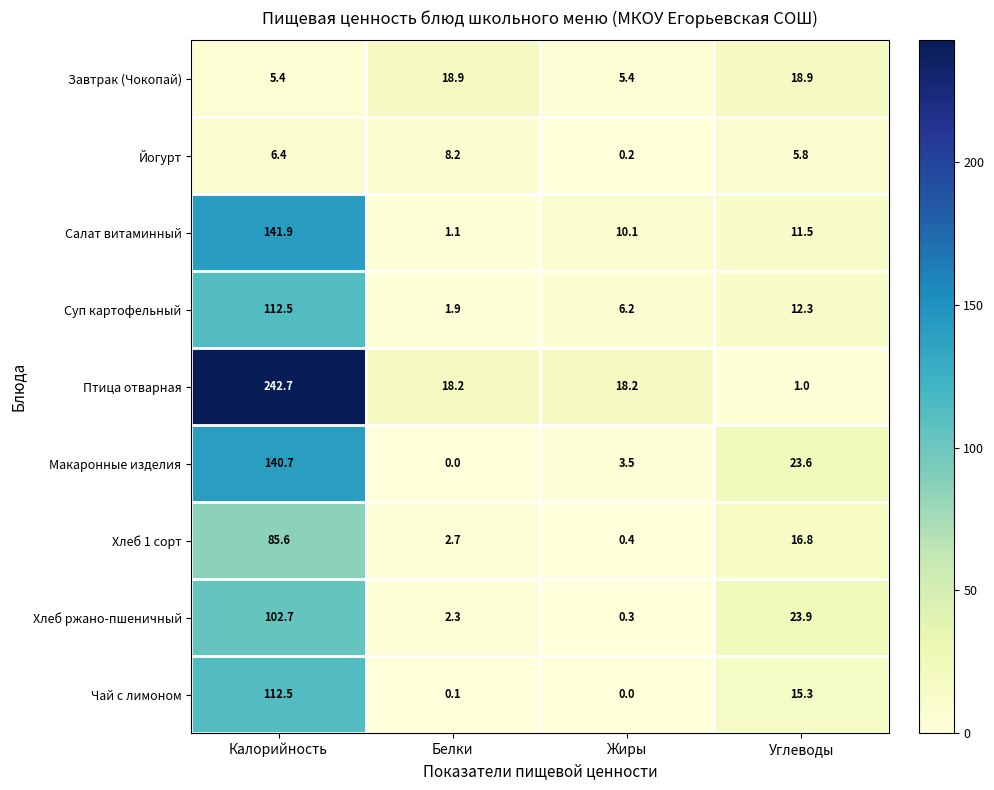

Count the number of categories in the chart.

4